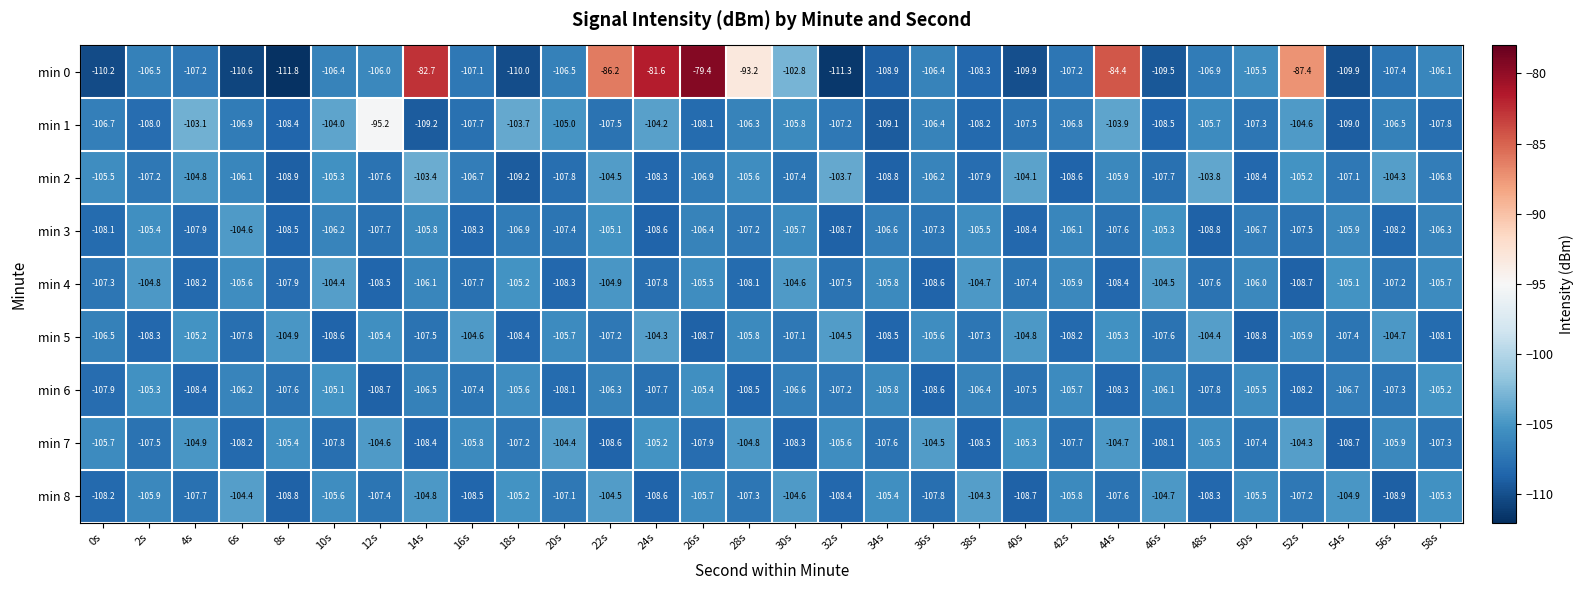

What is the smallest value displayed?

-111.8